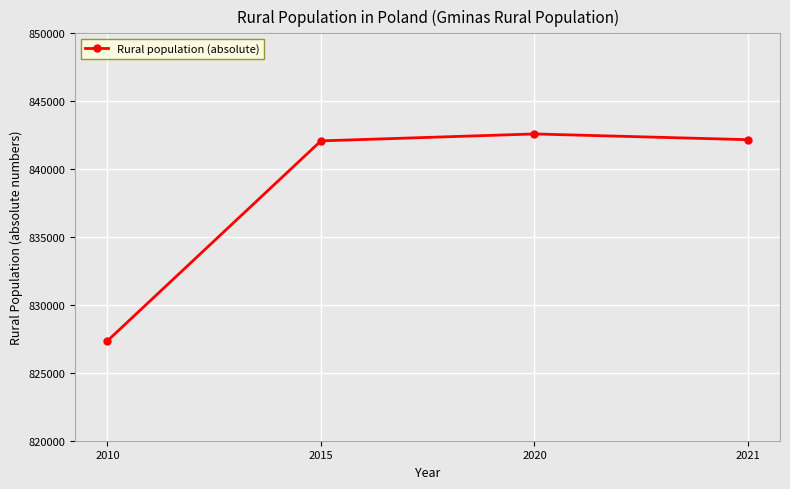

What is the difference between the values at 2010 and 2020?

15237